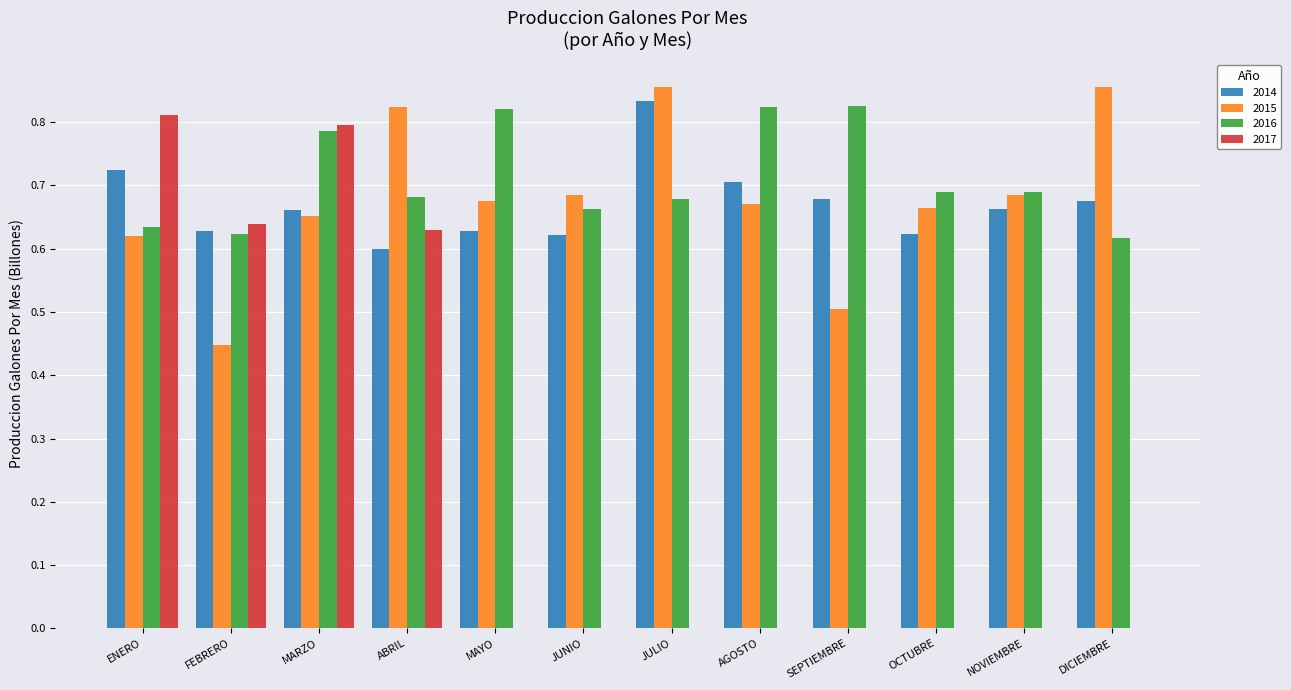

True or false: 2015 has a value of 0.7 at NOVIEMBRE.

True